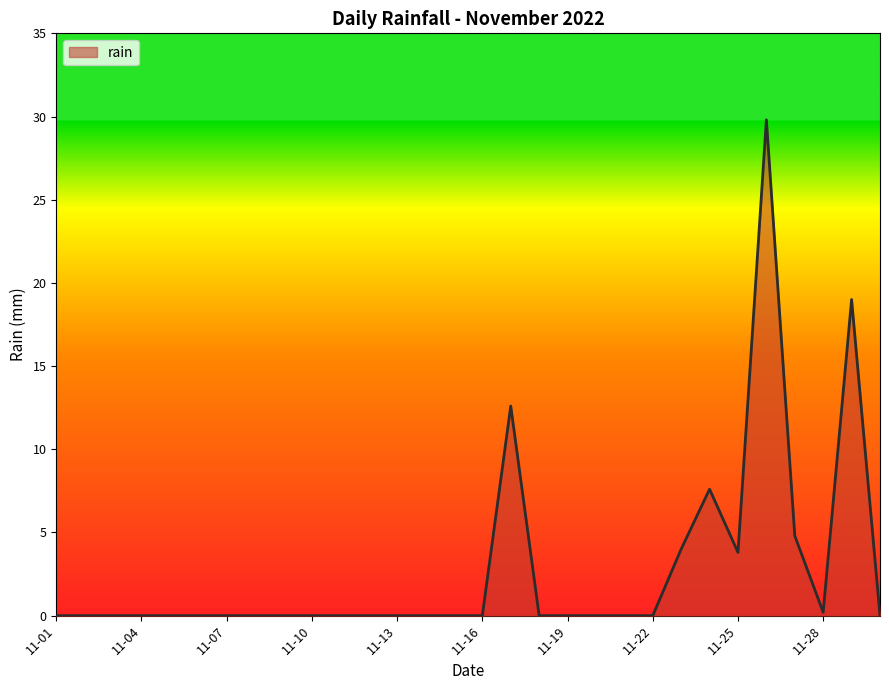

What is the greatest value displayed?

29.8